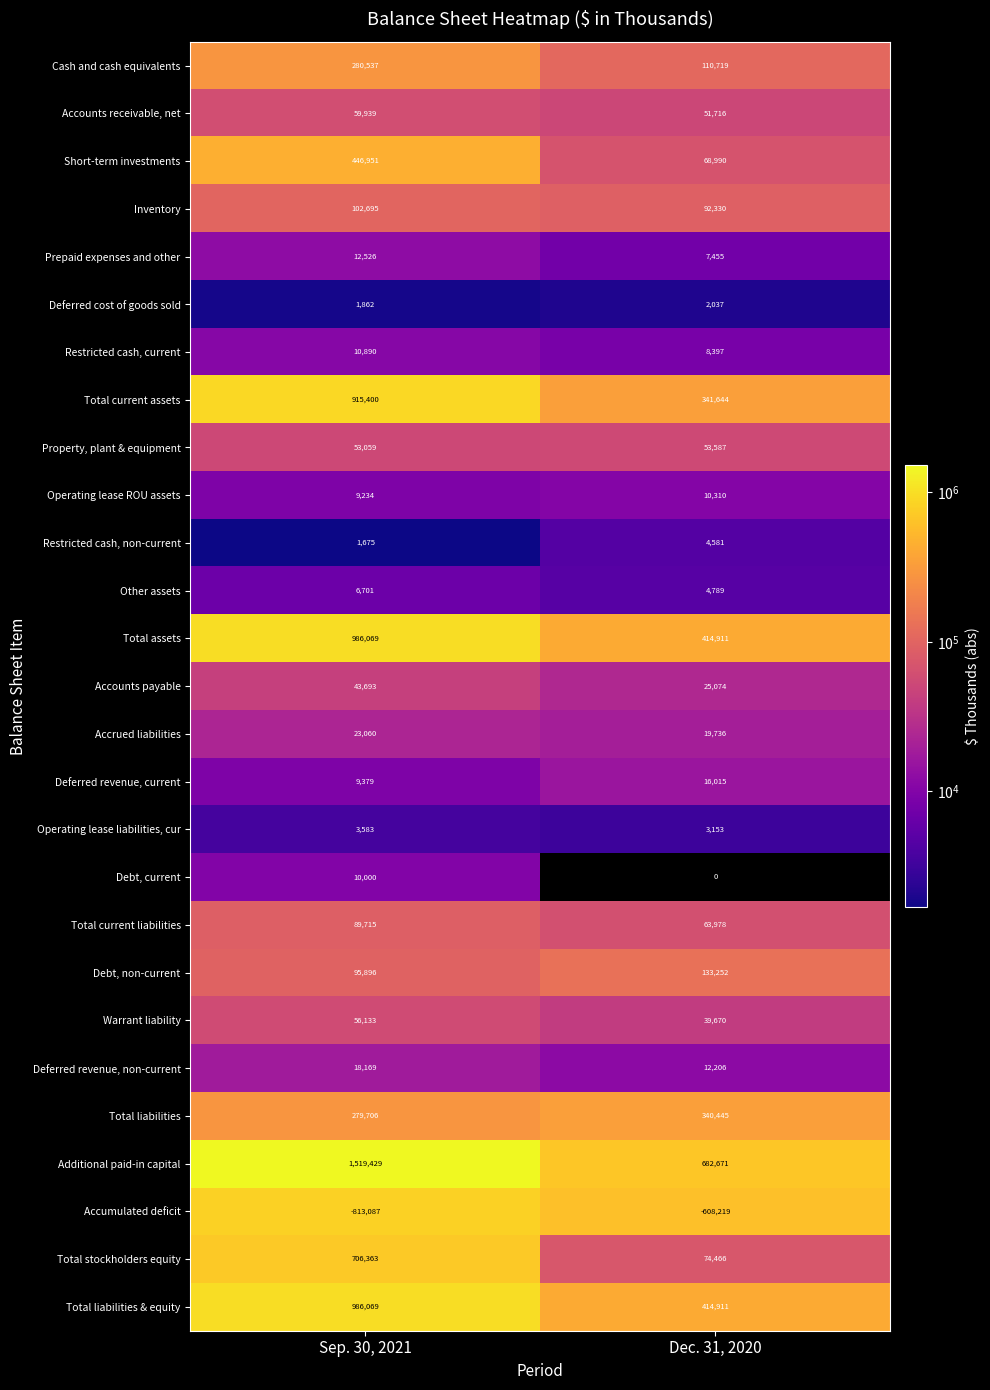

What is the difference between the maximum and minimum values in the Additional paid-in capital series?

836758